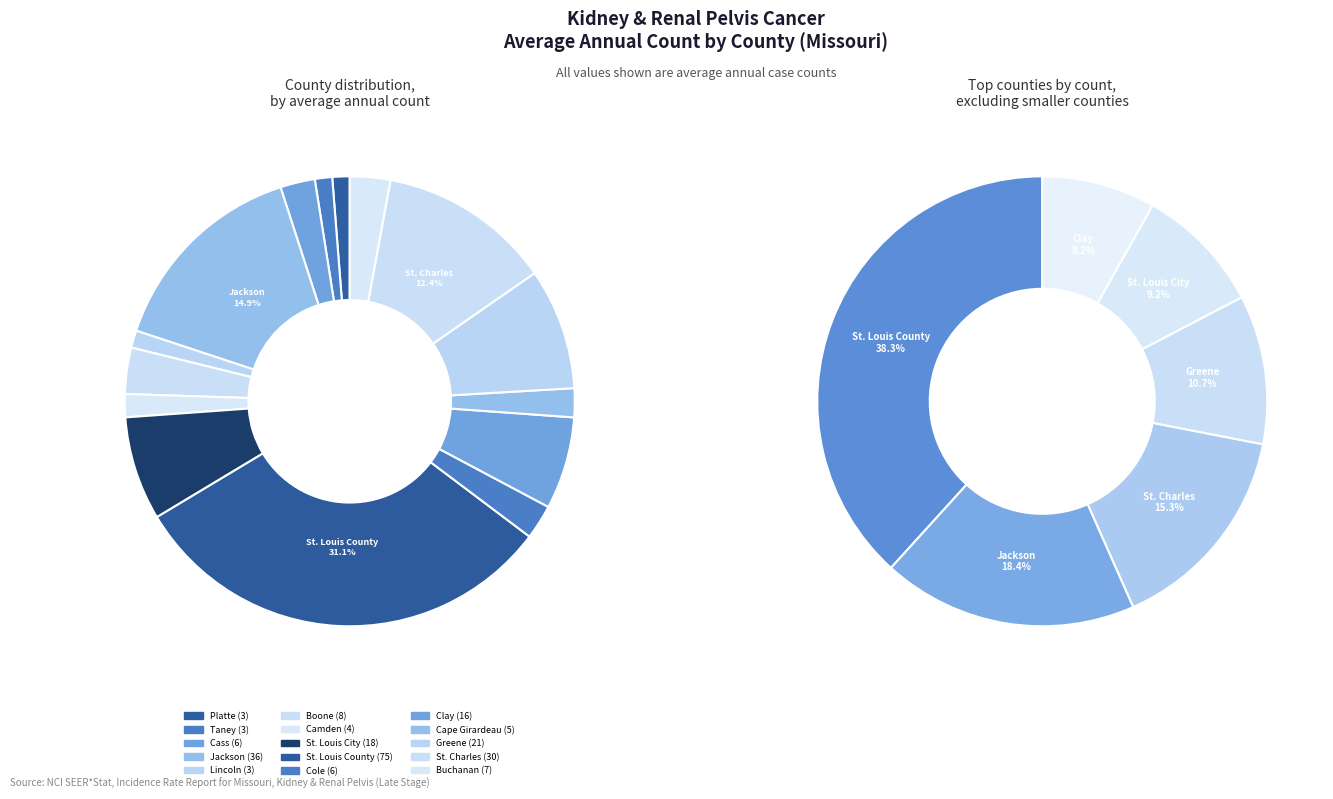

Approximately how many times larger is the value at Taney compared to Cass?

0.5